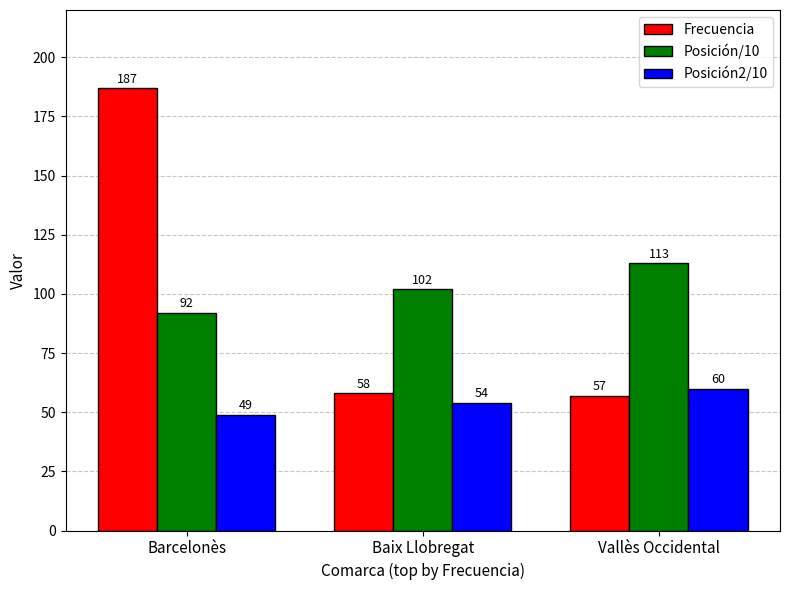

Reading right to left, transcribe all the data shown in this chart.

Frecuencia: 57	58	187
Posición/10: 113	102	92
Posición2/10: 60	54	49